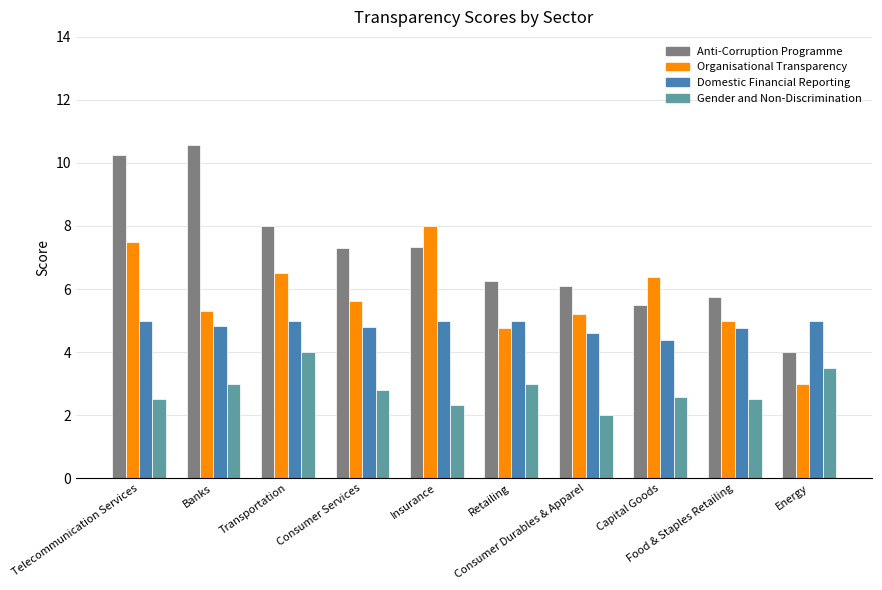

How many bars are there in total?

40